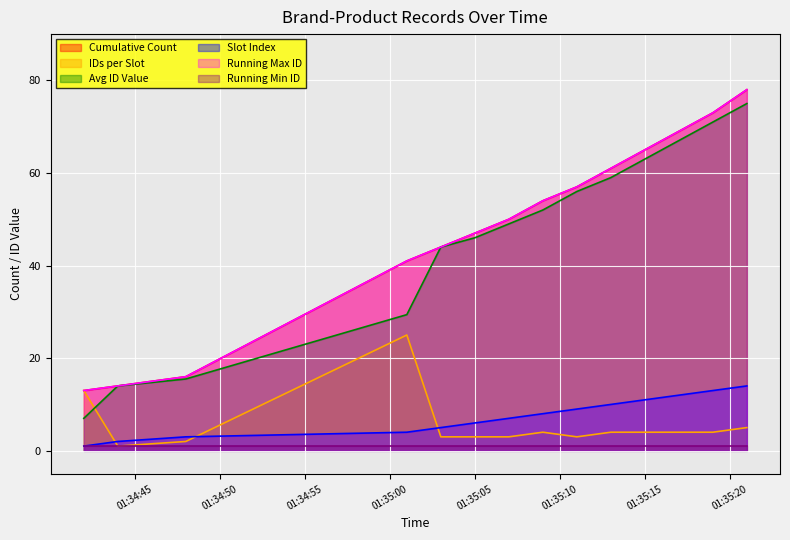

The Running Max ID series shows 75.4 at 8. True or false?

False